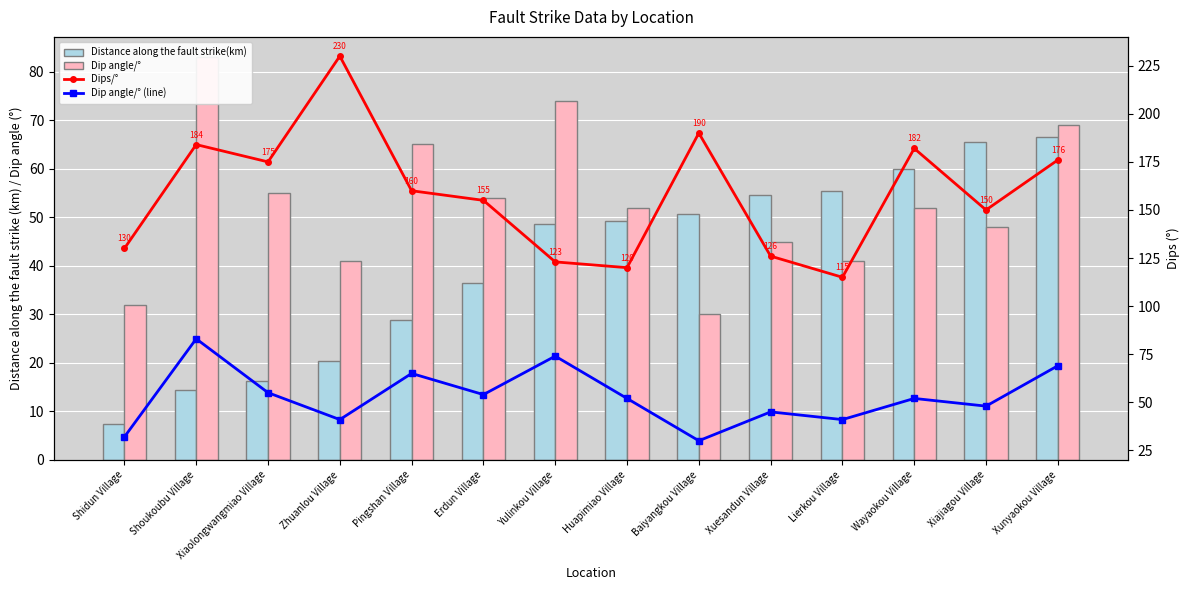

At which label is Dip angle/° (line) closest to 56?

Xiaolongwangmiao Village